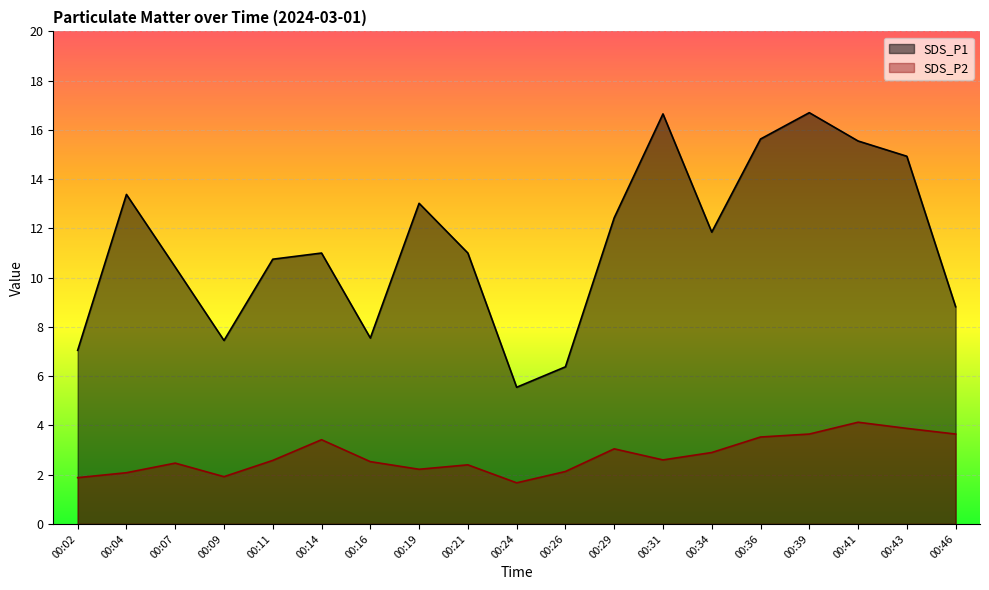

At which label does SDS_P2 first exceed 2?

00:04